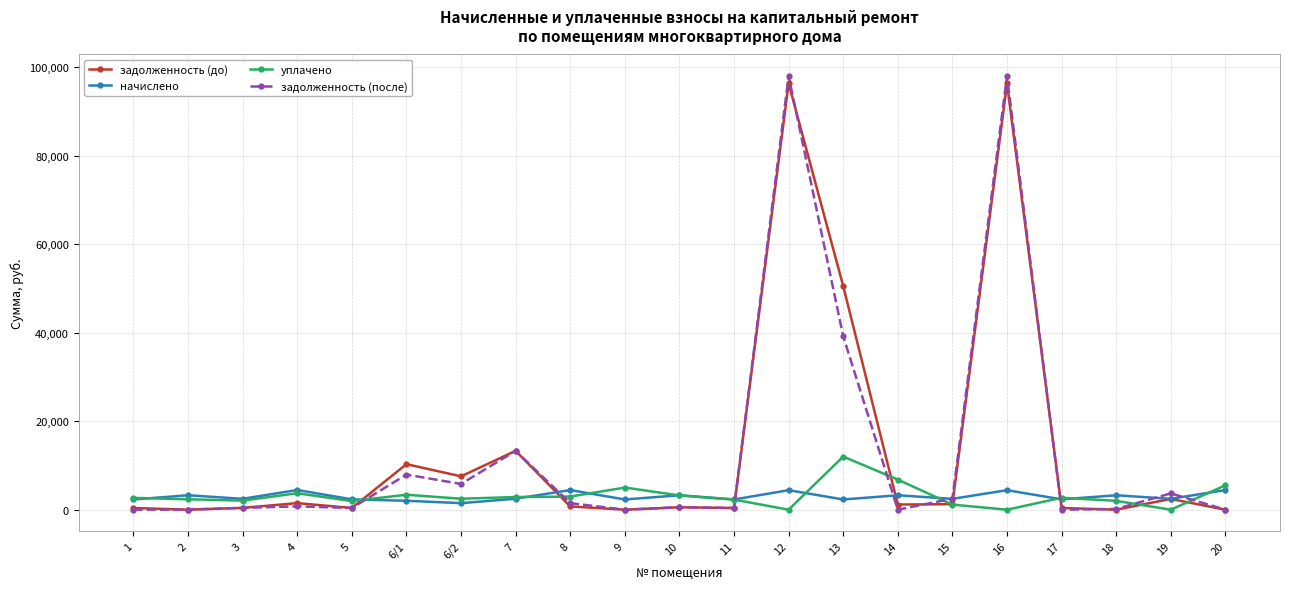

Which series has the largest range (max minus min)?

задолженность (после)